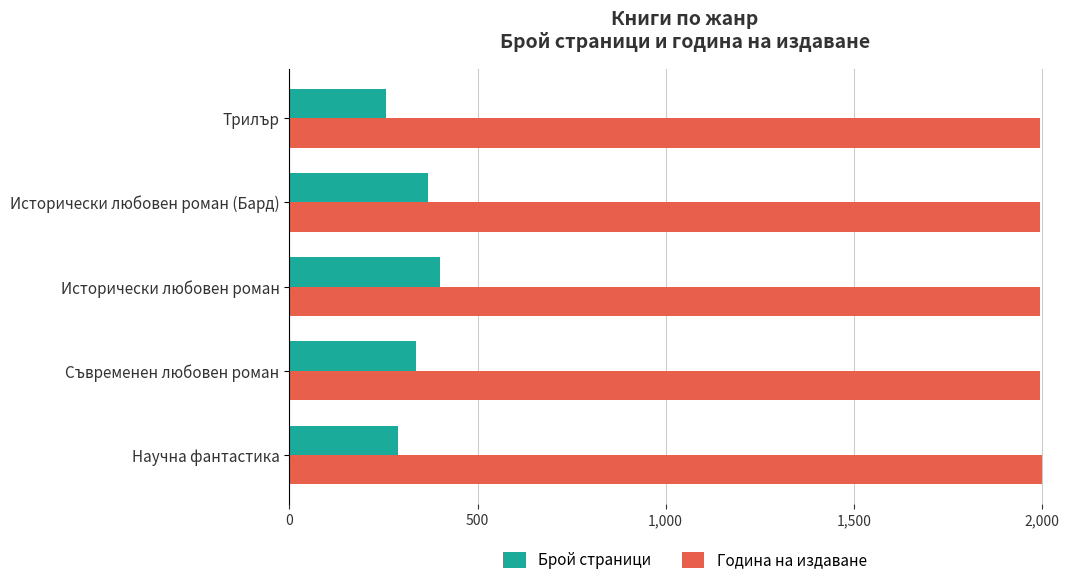

What is the difference between the highest and lowest values at Исторически любовен роман (Бард)?

1628